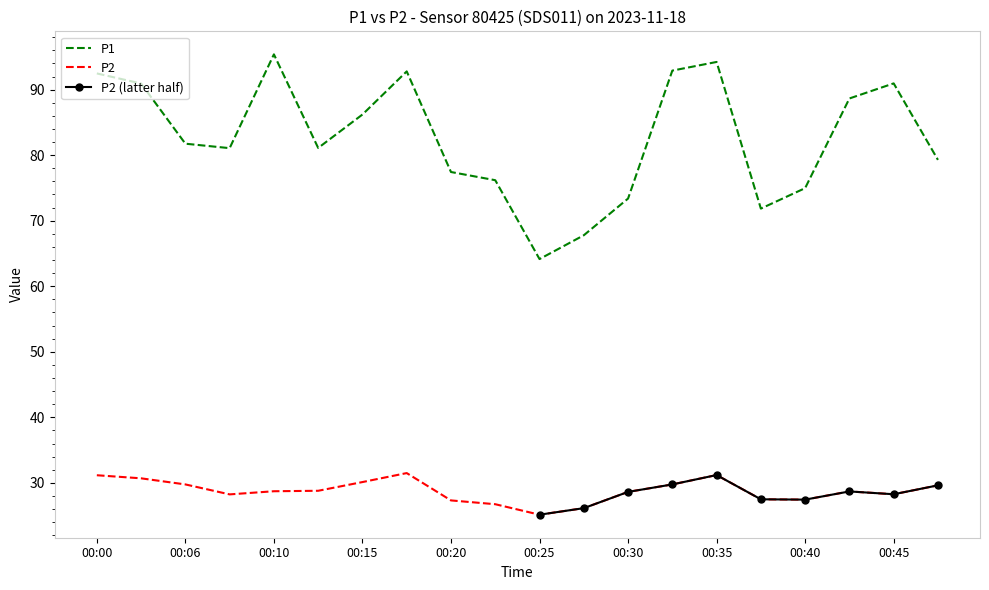

Rank the categories by P2 value from lowest to highest.

00:25, 00:28, 00:23, 00:20, 00:40, 00:37, 00:08, 00:45, 00:30, 00:42, 00:10, 00:13, 00:47, 00:06, 00:32, 00:15, 00:03, 00:00, 00:35, 00:18